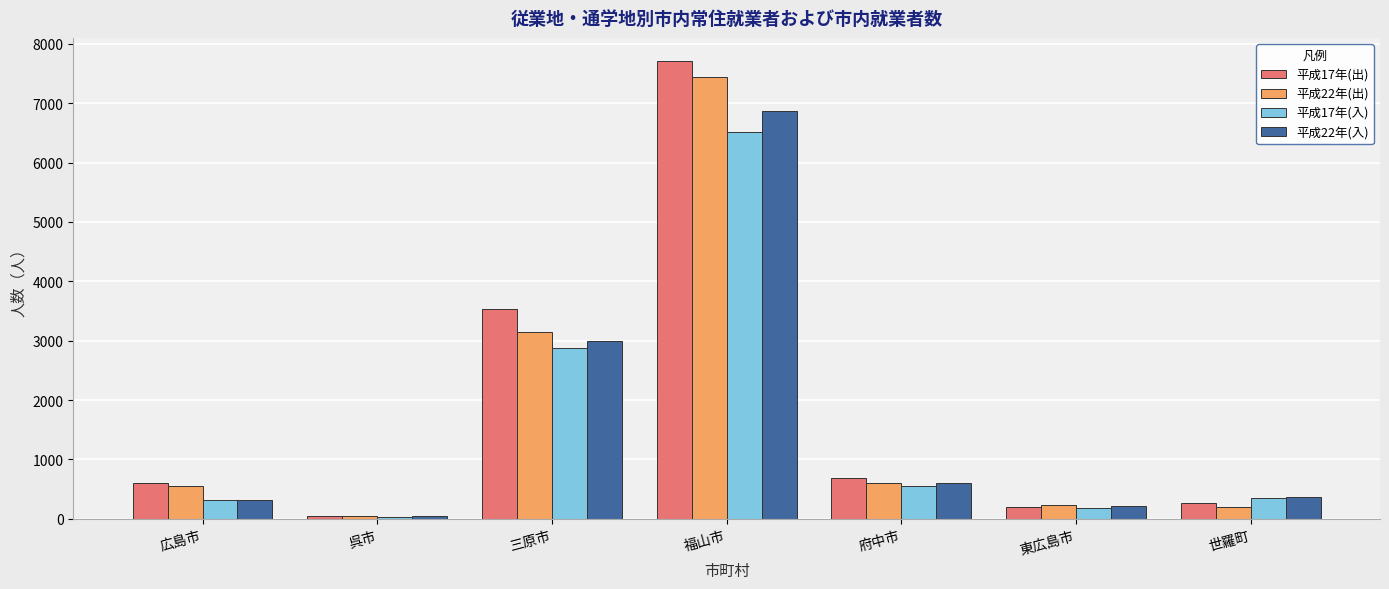

What is the difference between the highest and lowest values at 呉市?

17